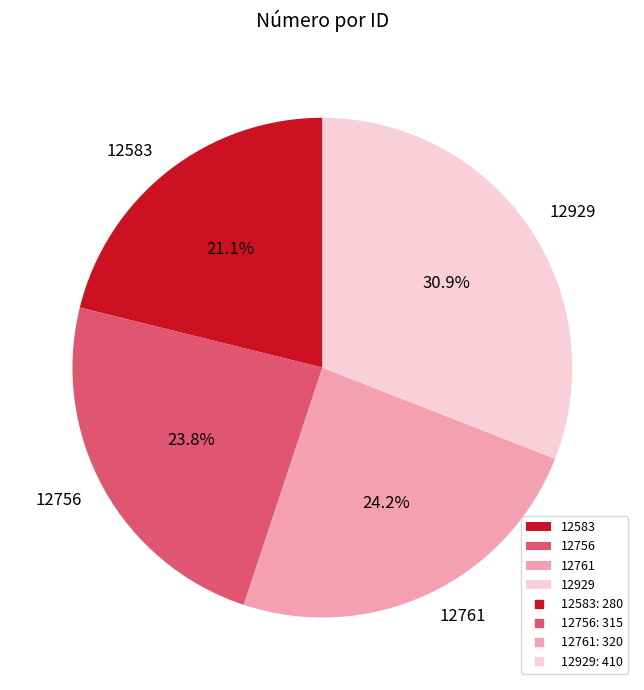

What is the smallest slice in the pie chart?

12583